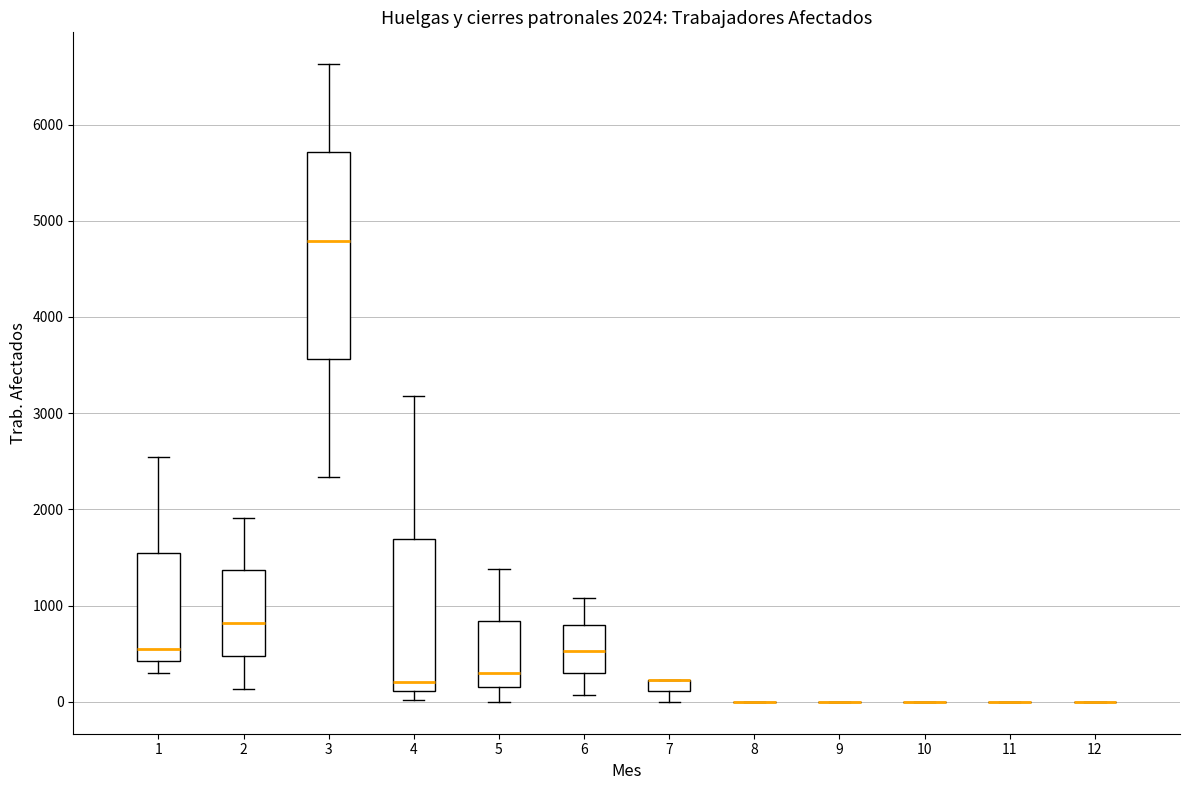

Which box is the tallest, from its lower edge to its upper edge?

3